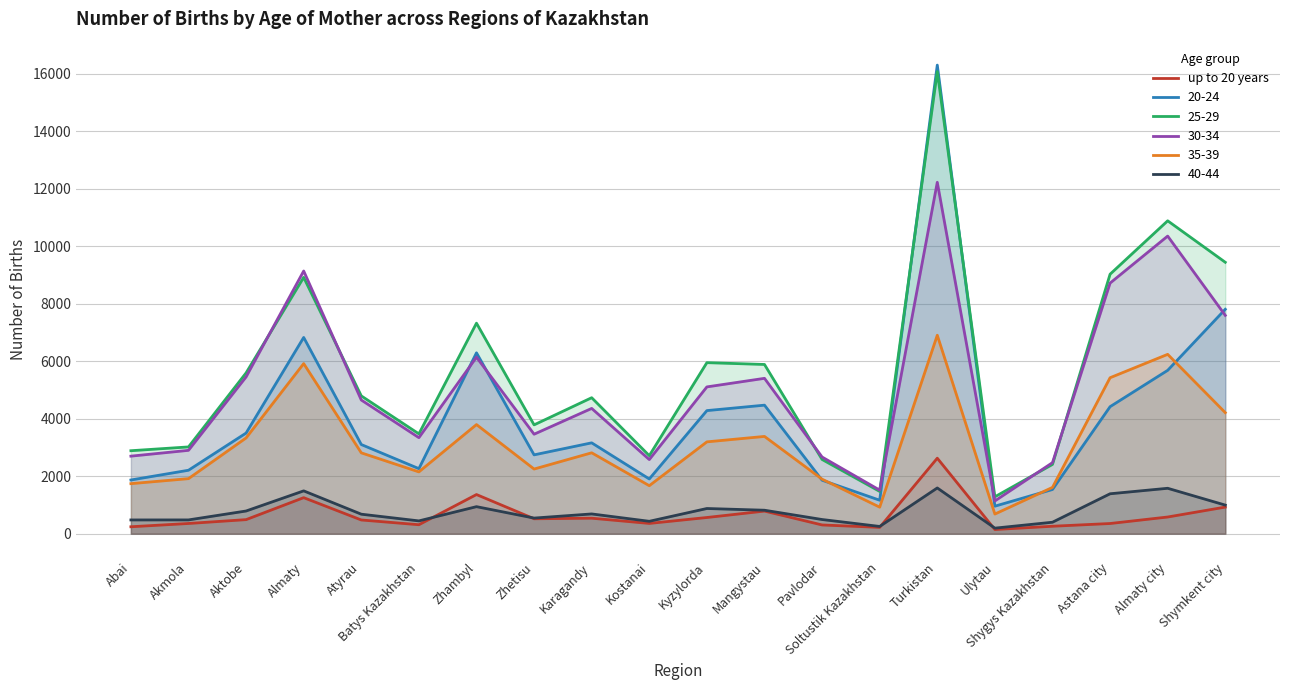

What is the ratio of the value at Soltustik Kazakhstan to the value at Astana city?

0.6